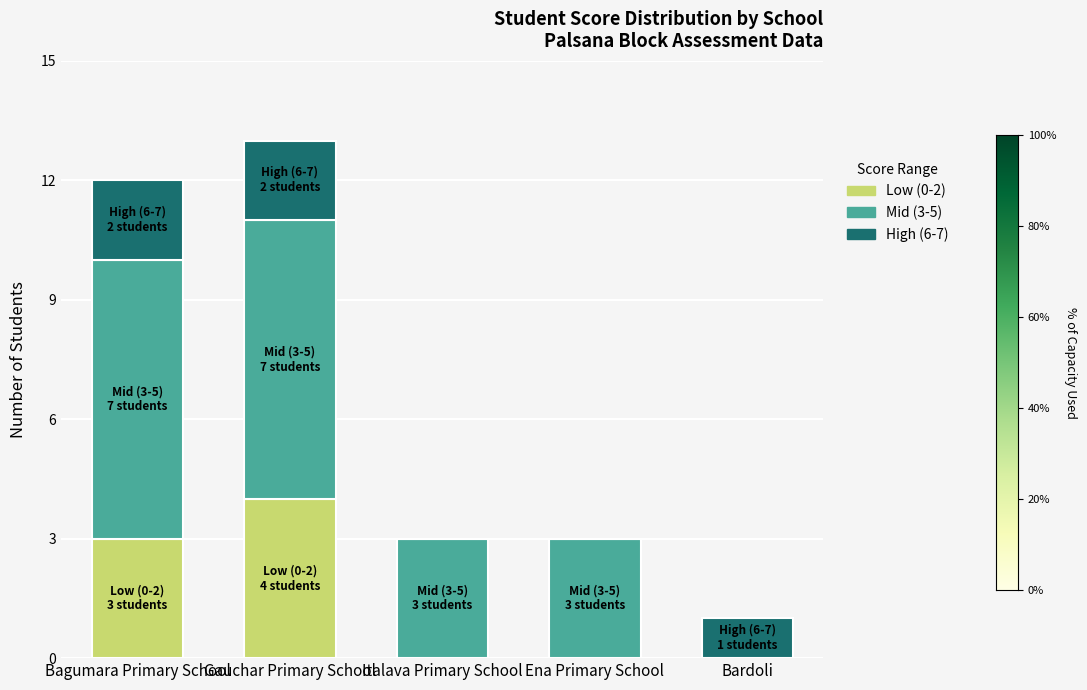

At which category is the sum across all series the highest?

Gauchar Primary School